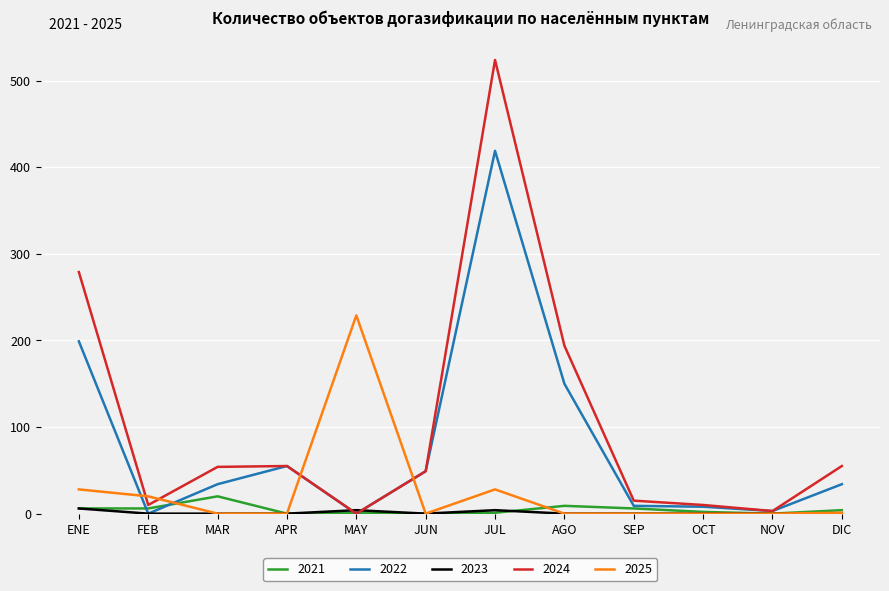

At which category is the sum across all series the highest?

JUL